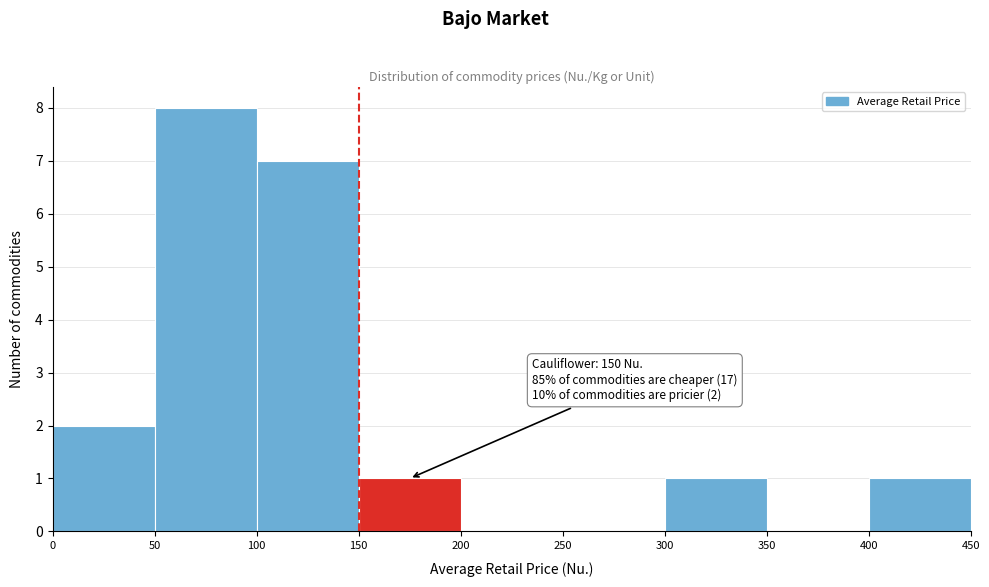

Over which range of the x-axis is the bar tallest?

50 to 100